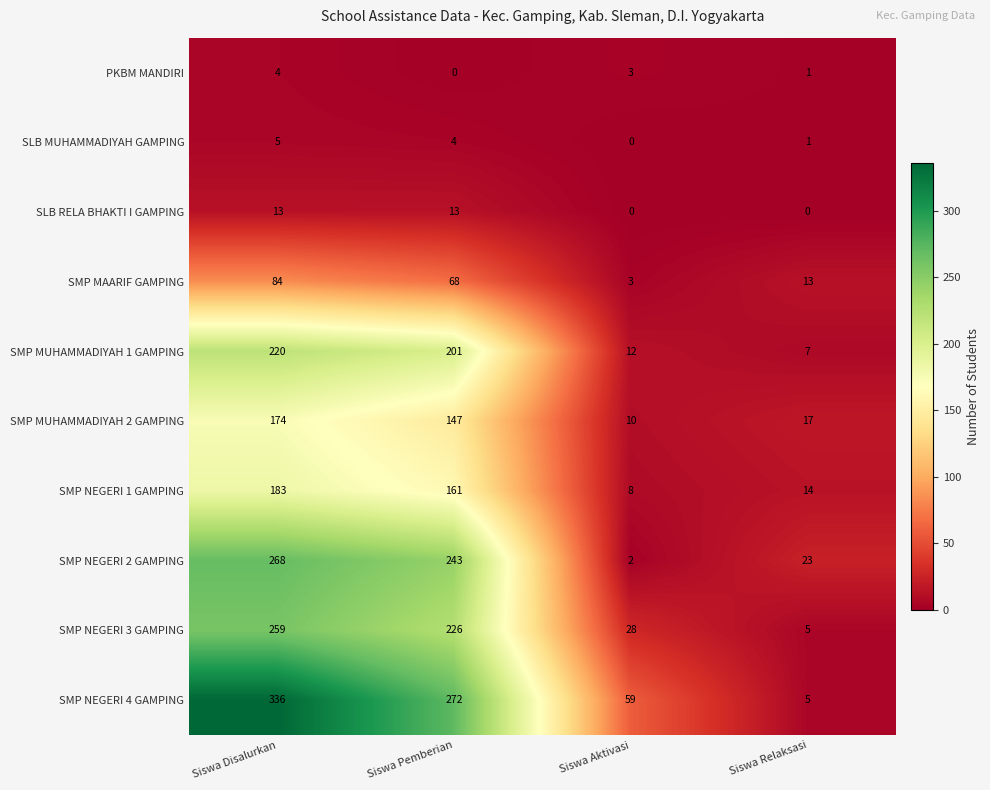

Which category has the highest value across all series?

Siswa Disalurkan